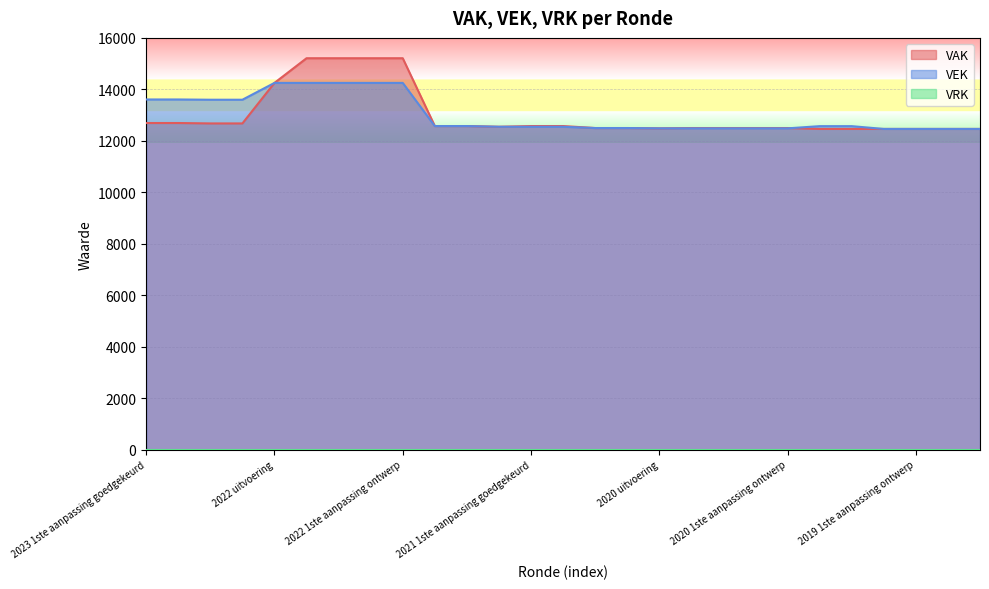

What is the average value of the VEK series?

12995